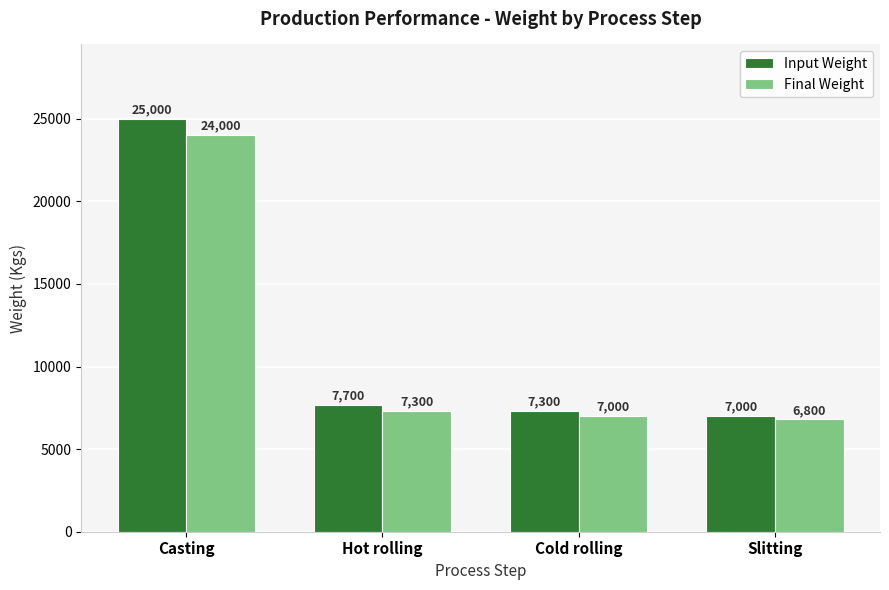

What position from the right is Hot rolling?

3